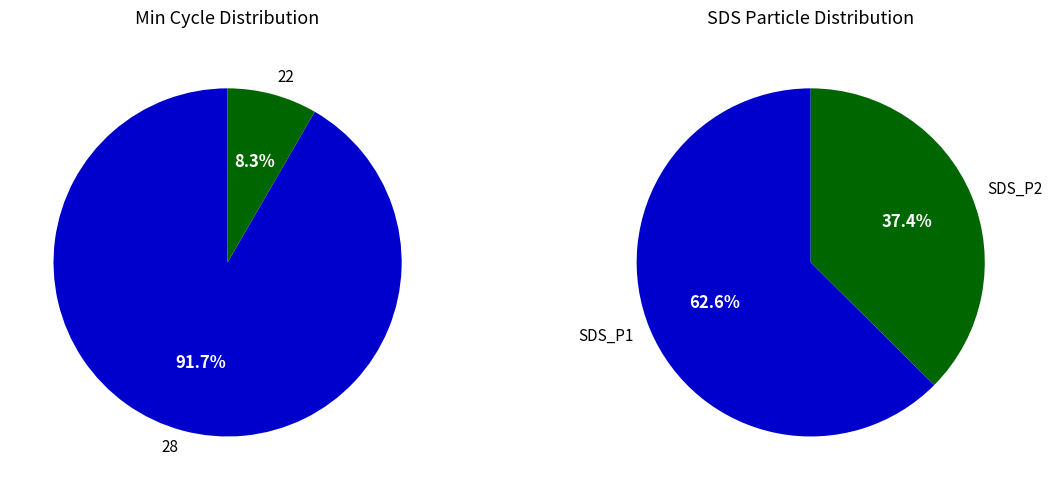

The 28 slice represents 1% of the pie. True or false?

False